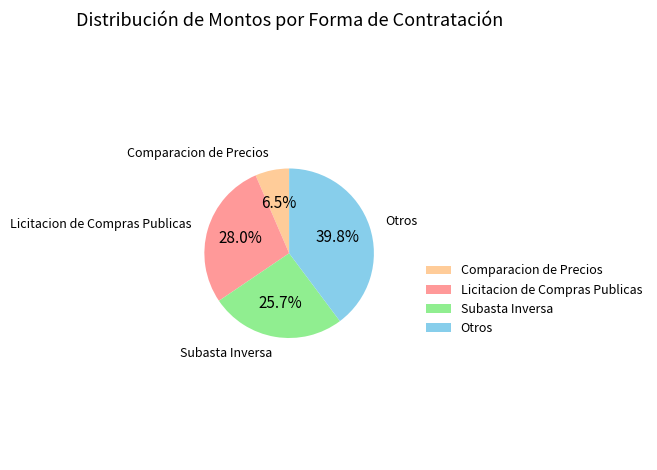

What percentage do Licitacion de Compras Publicas and Comparacion de Precios together represent?

34.5%